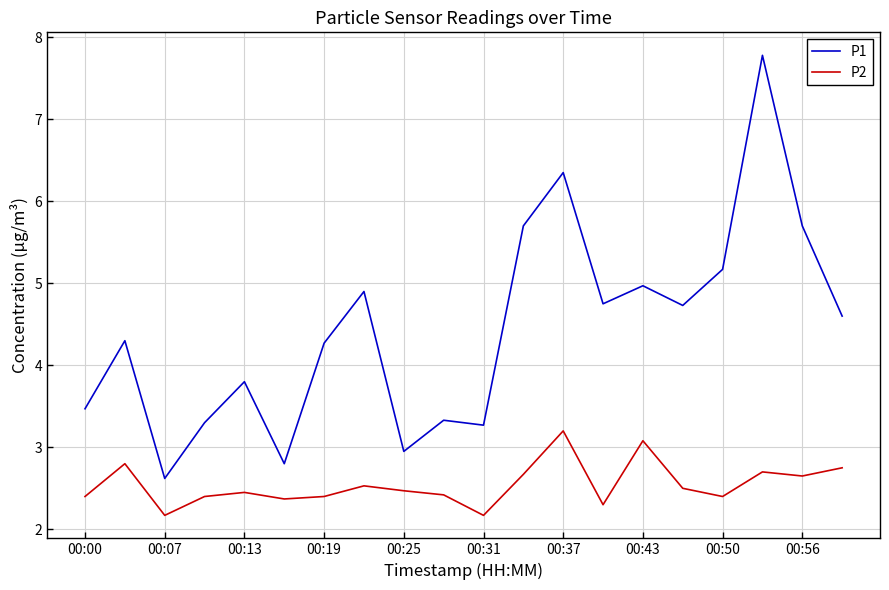

What is the smallest value displayed?

2.2